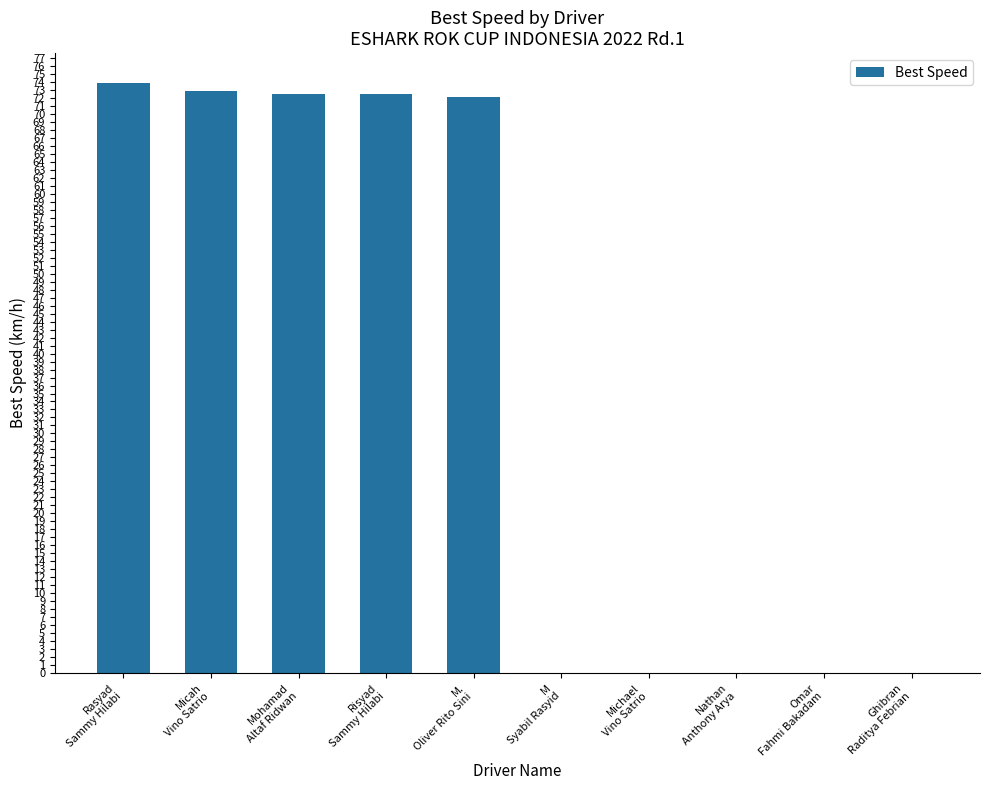

What is the sum of all values?

364.0